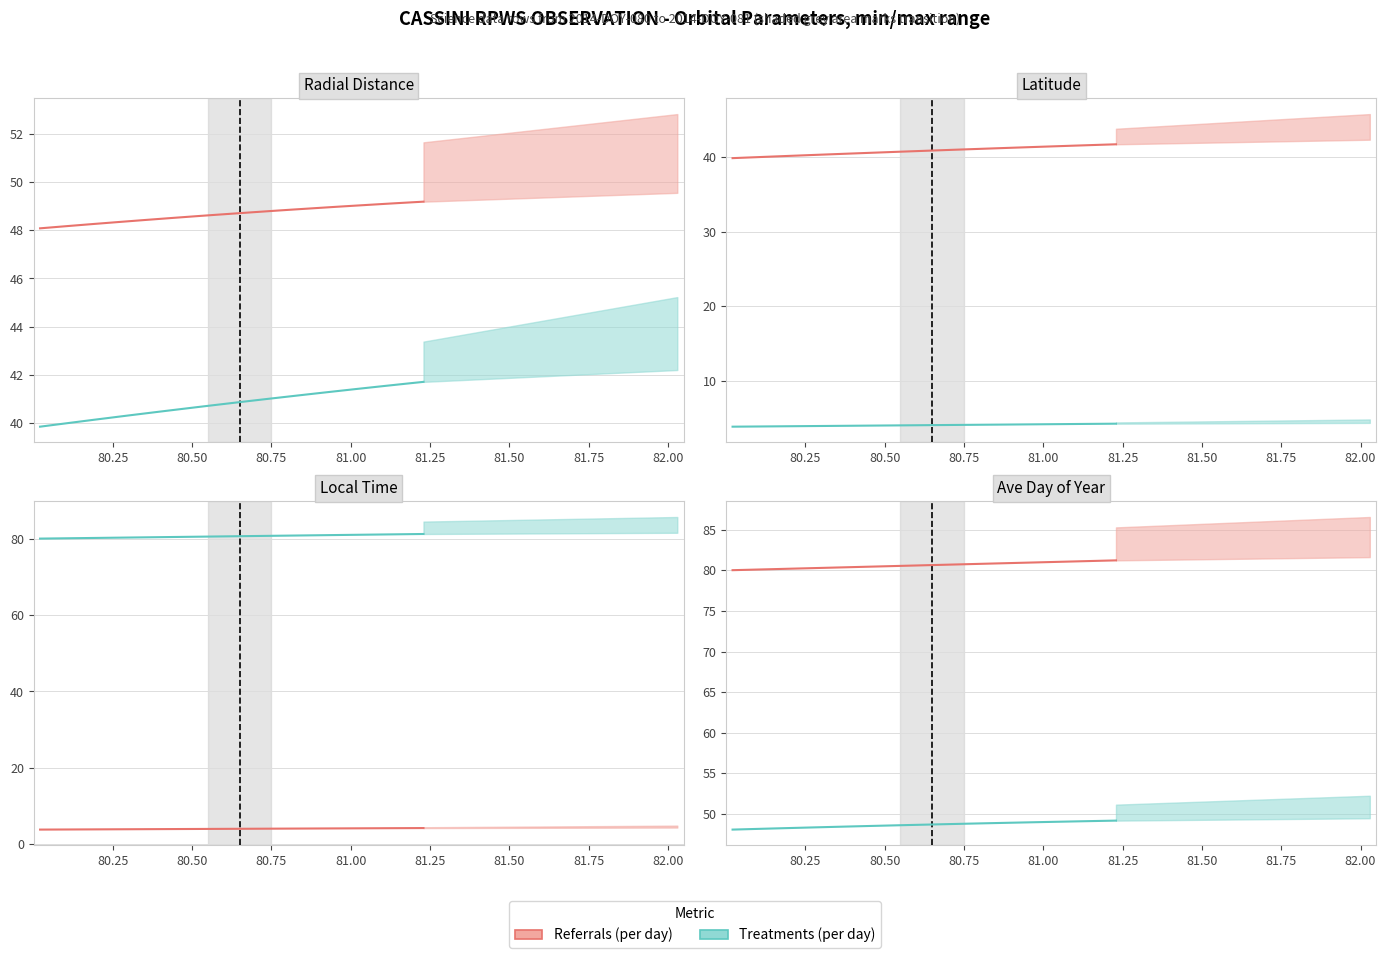

Which series has the largest total across all categories?

Referrals (per day)